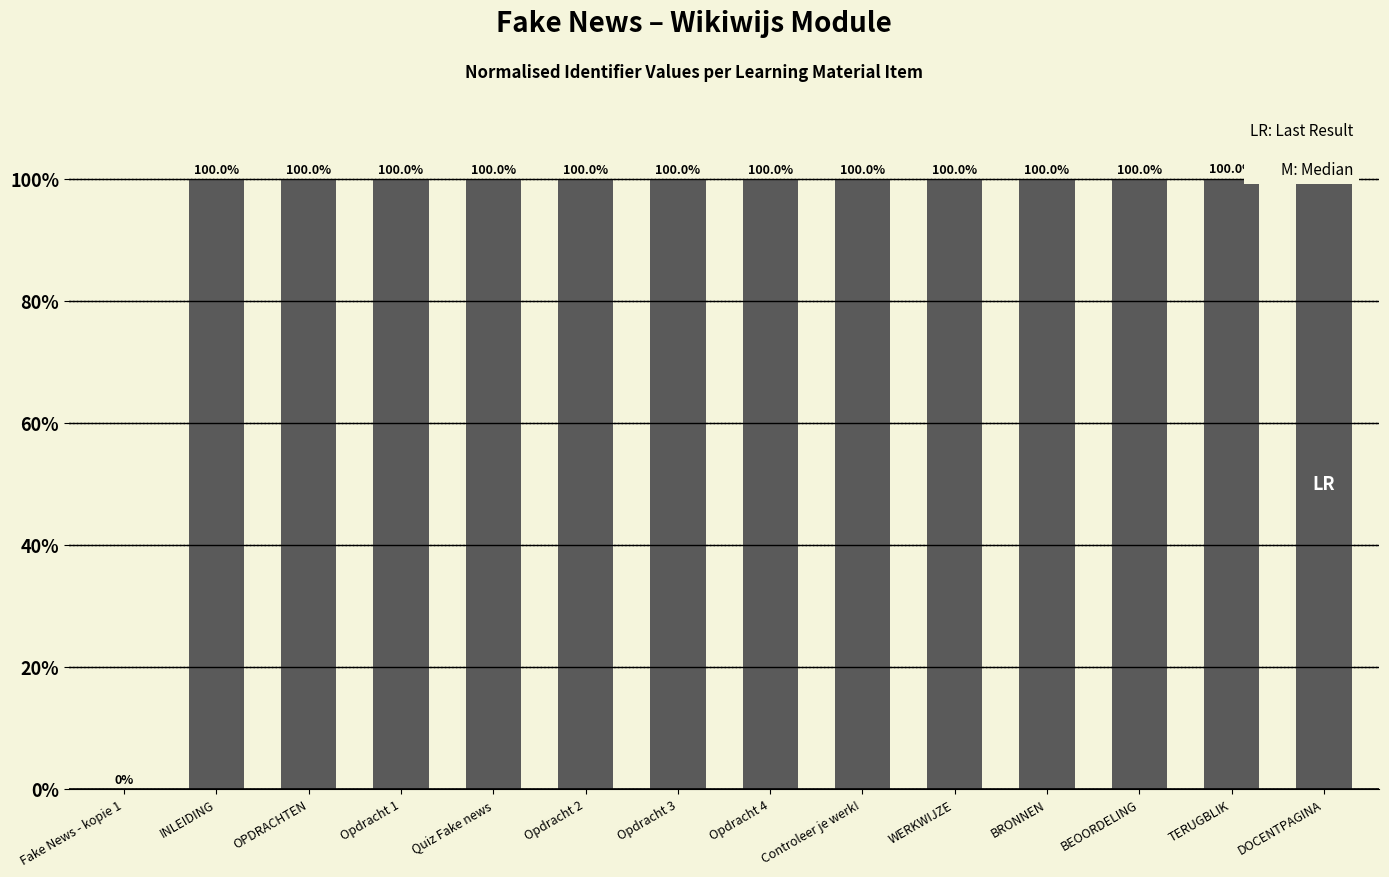

How many data points does each series have?

14